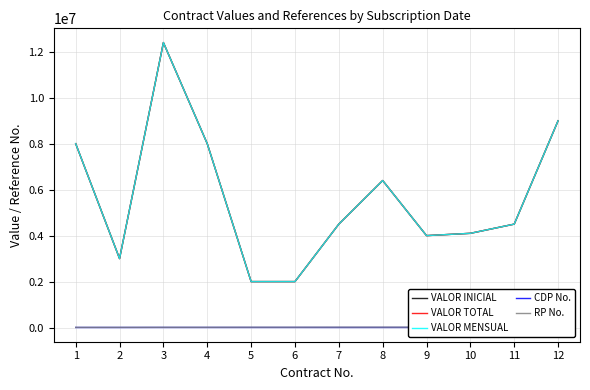

Does the chart have visible grid lines?

Yes